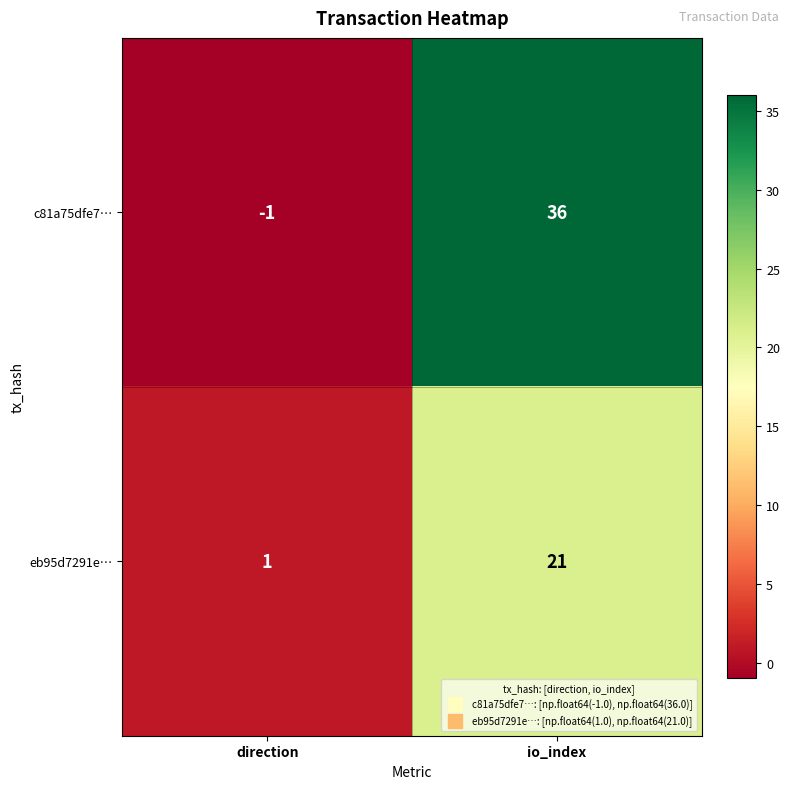

True or false: c81a75dfe7… has a value of 17 at io_index.

False